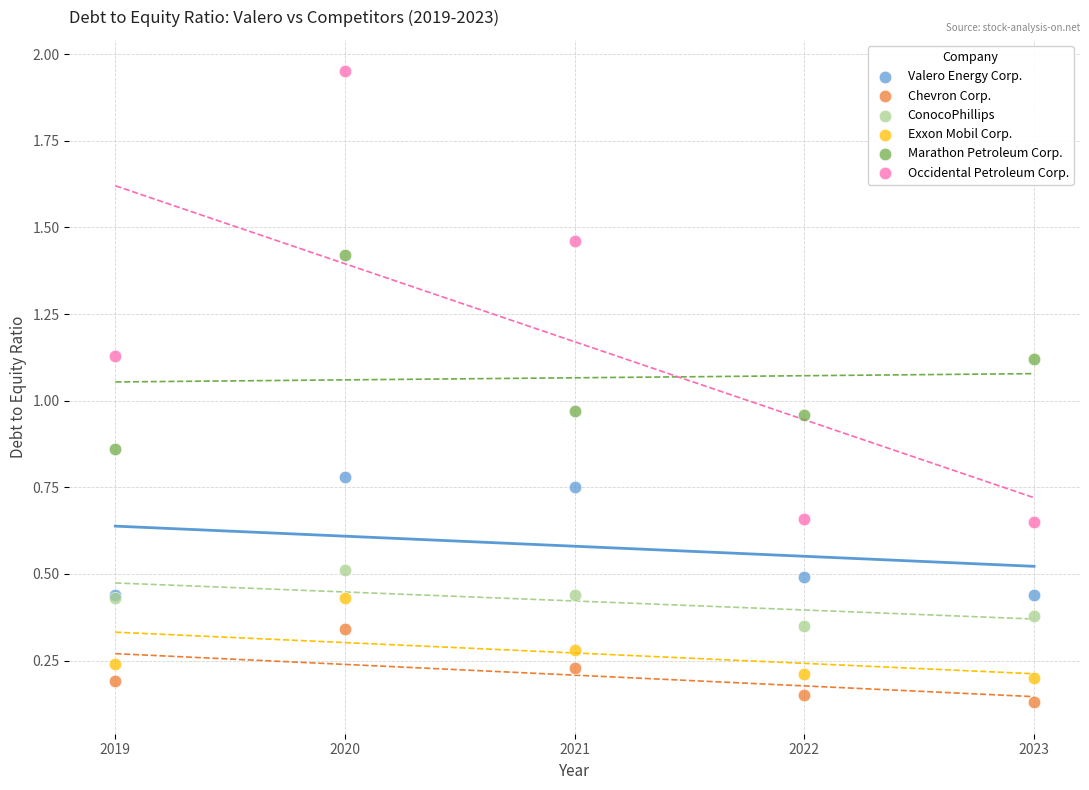

What are all the series names shown in the legend?

Valero Energy Corp., Chevron Corp., ConocoPhillips, Exxon Mobil Corp., Marathon Petroleum Corp., Occidental Petroleum Corp.